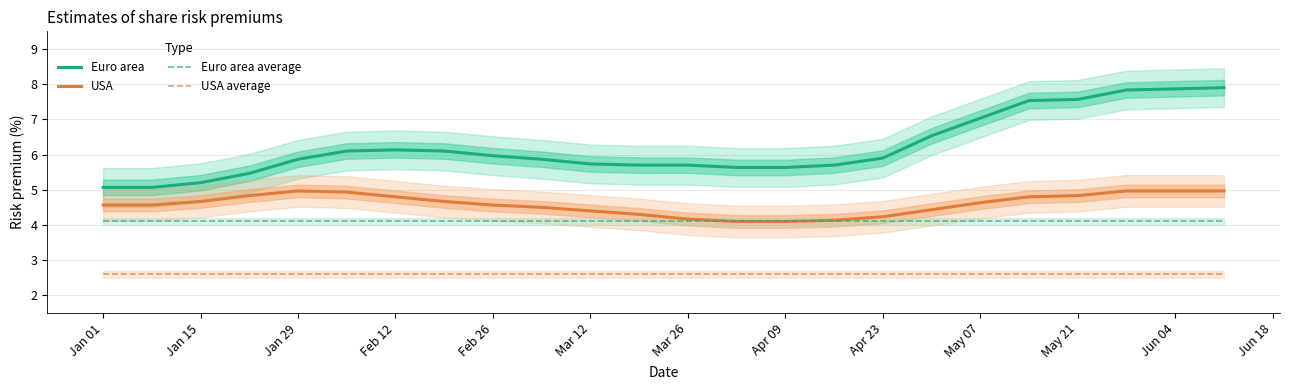

What is the difference between the maximum and minimum values in the USA series?

0.9